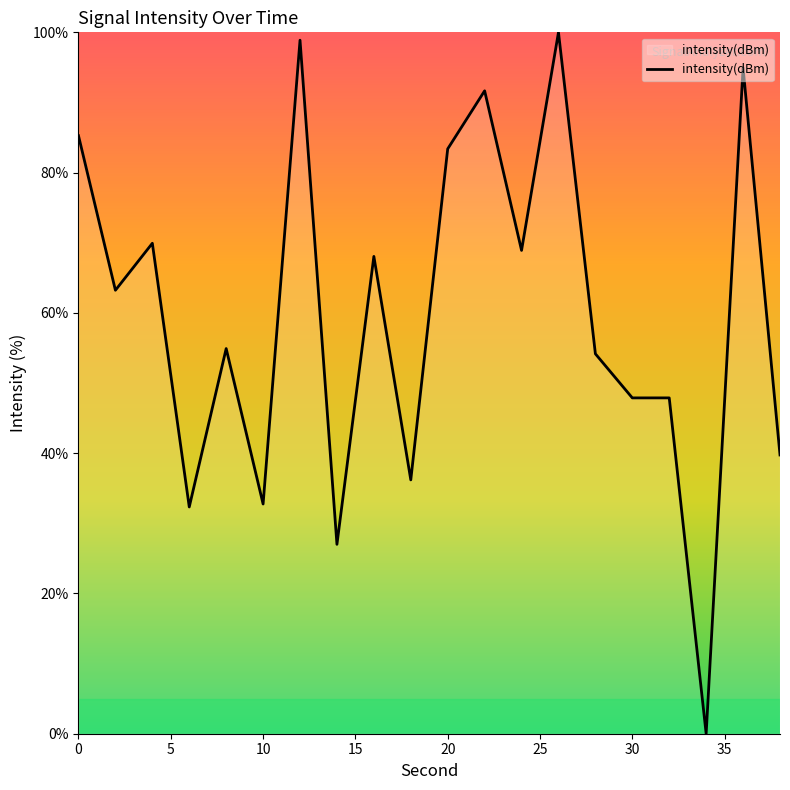

What is the difference between the maximum and minimum values?

100.0